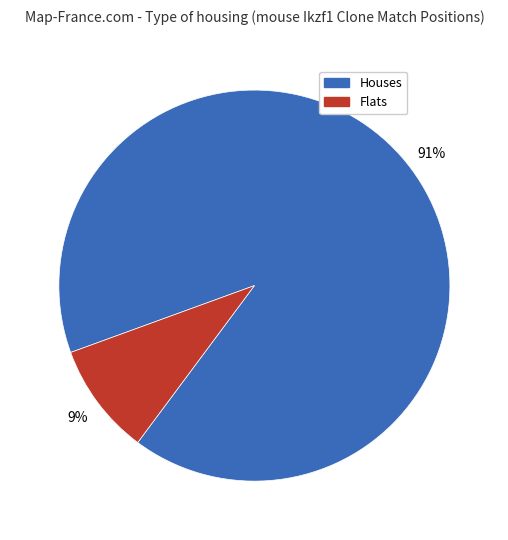

Count the number of slices in the pie.

2